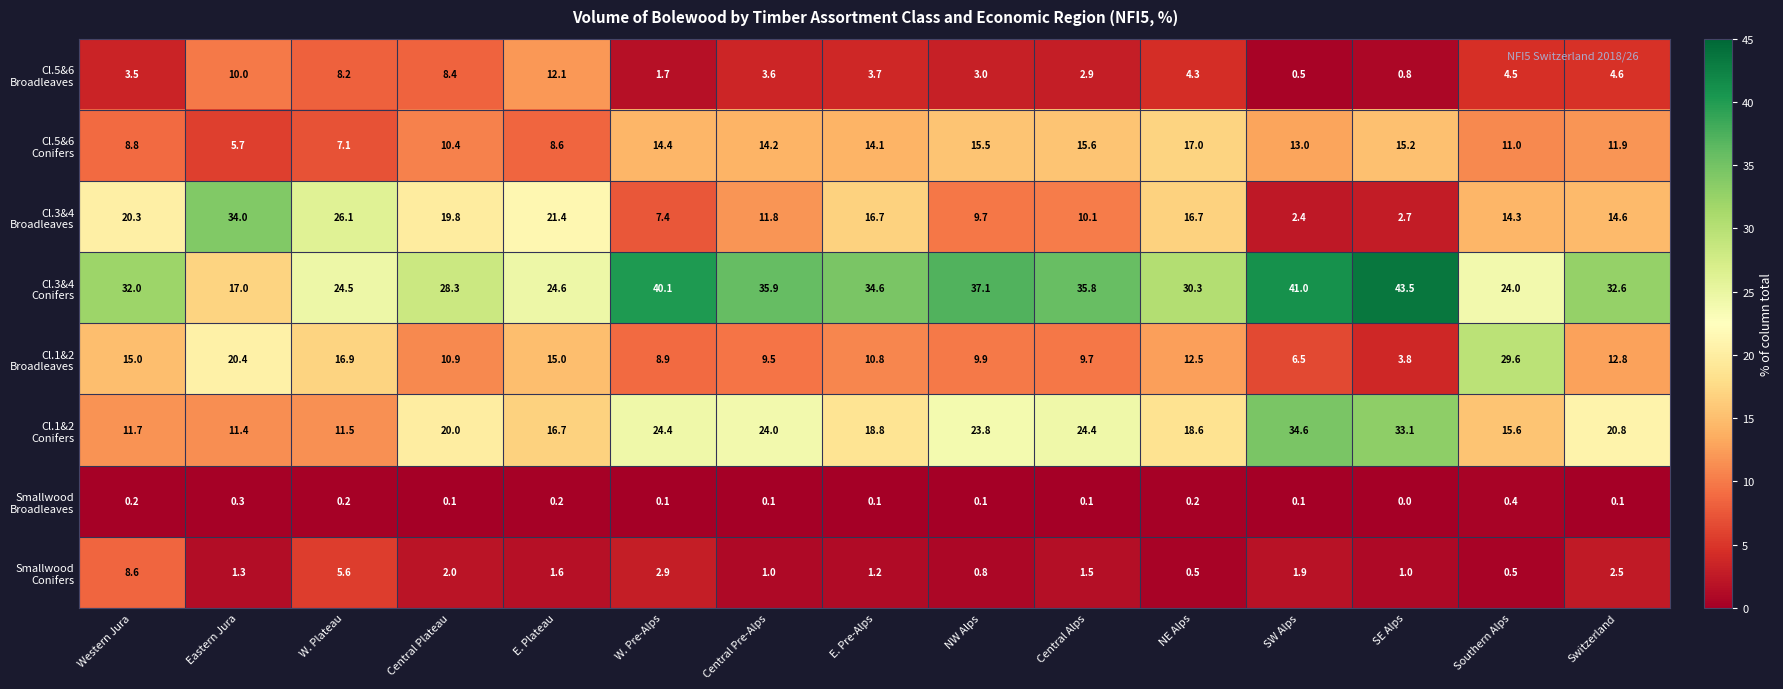

What is the difference between the highest and lowest values at W. Plateau?

25.9